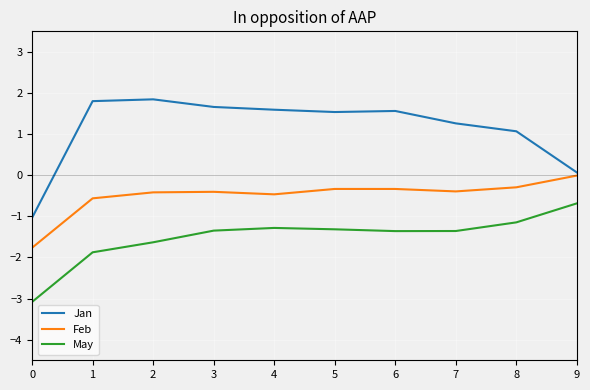

What is the maximum value for Jan?

1.8